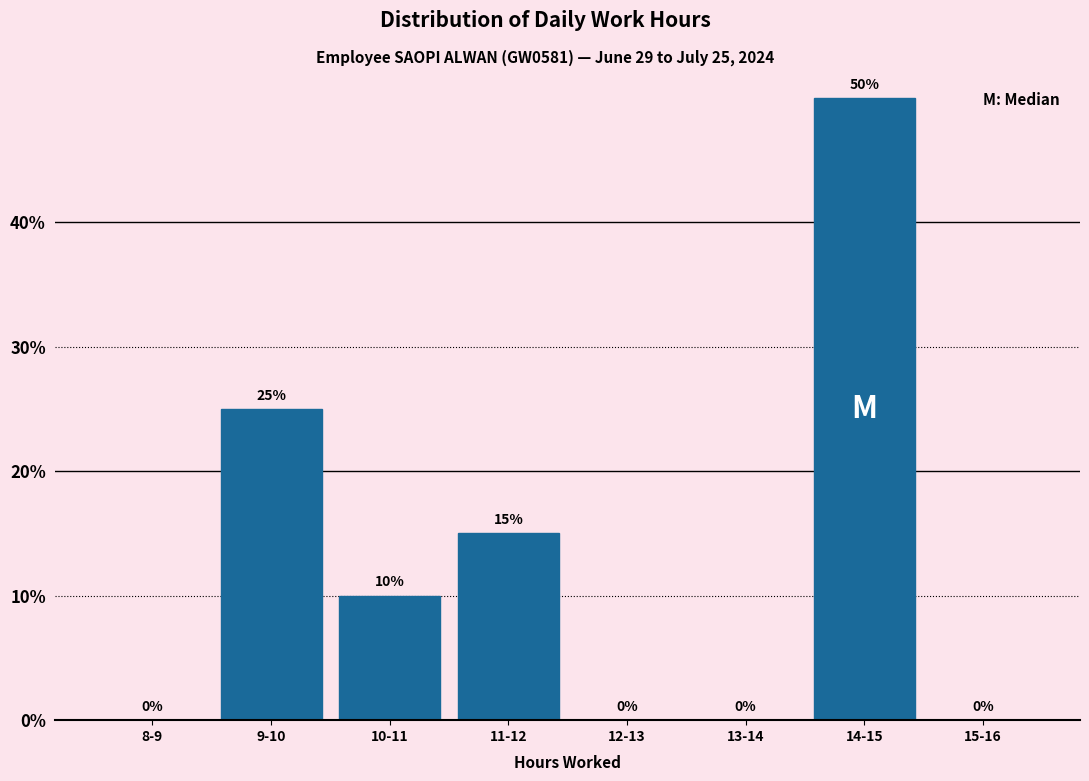

Reading left to right, what are all the values shown in this chart?

8-9=0	9-10=25	10-11=10	11-12=15	12-13=0	13-14=0	14-15=50	15-16=0